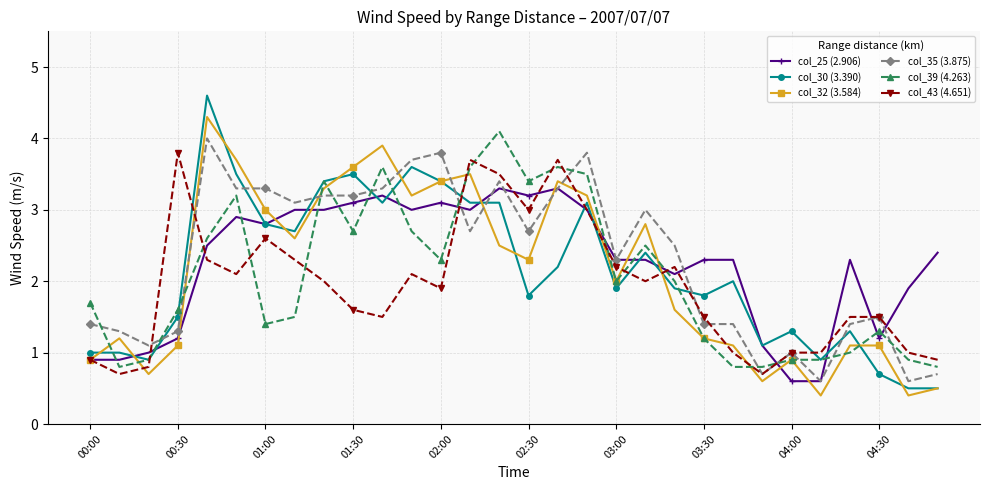

What is the maximum value for col_25 (2.906)?

3.3